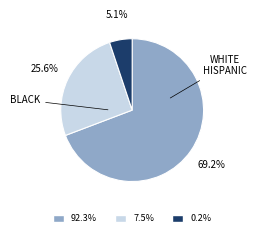

Does any single category account for the majority?

Yes